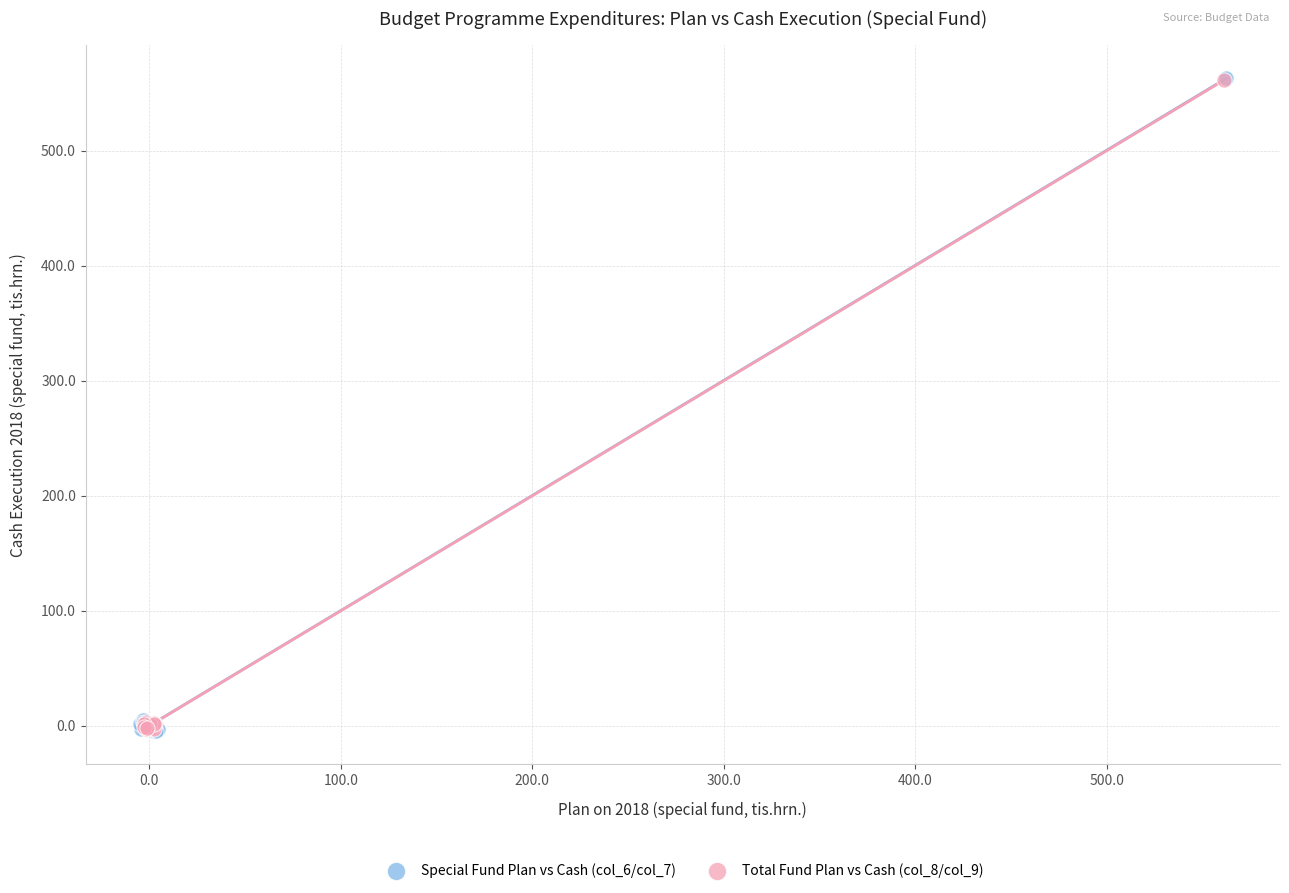

Which series has the widest spread of Y values?

Special Fund Plan vs Cash (col_6/col_7)